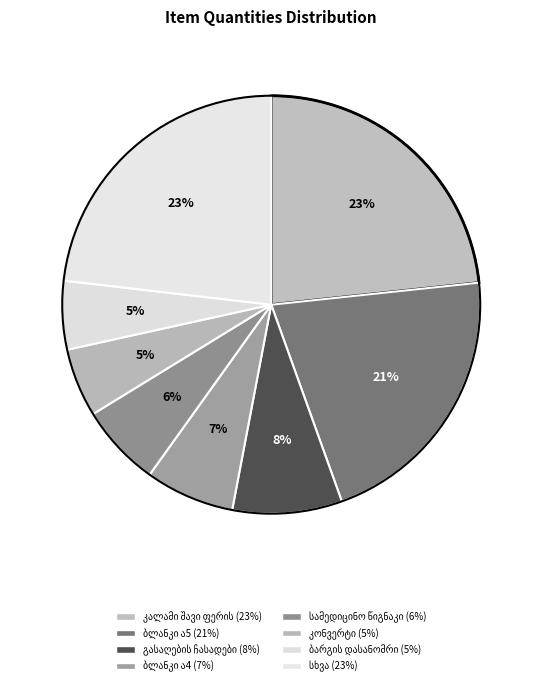

How many slices are in this pie chart?

8